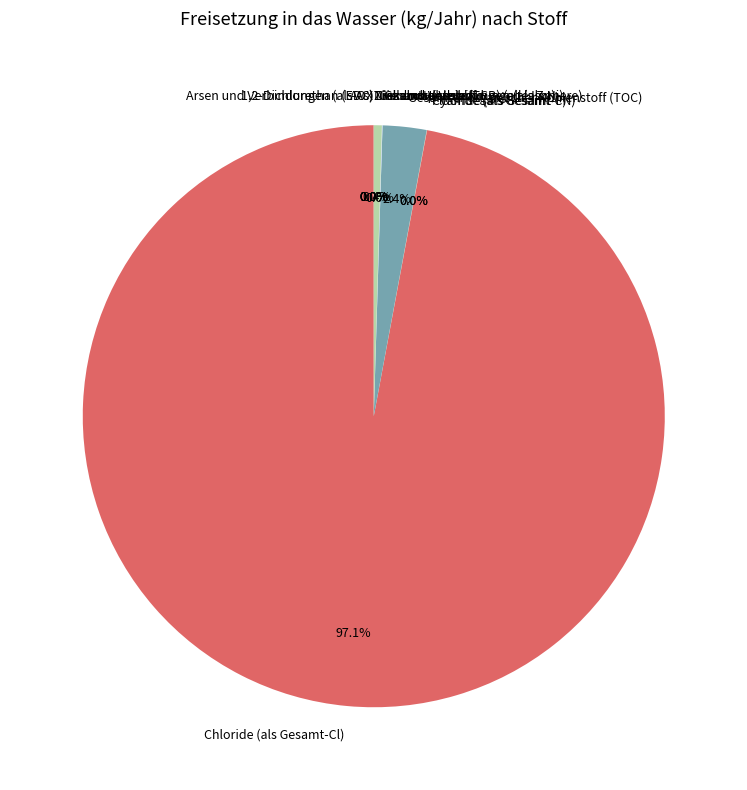

Is there a majority slice in this chart?

Yes